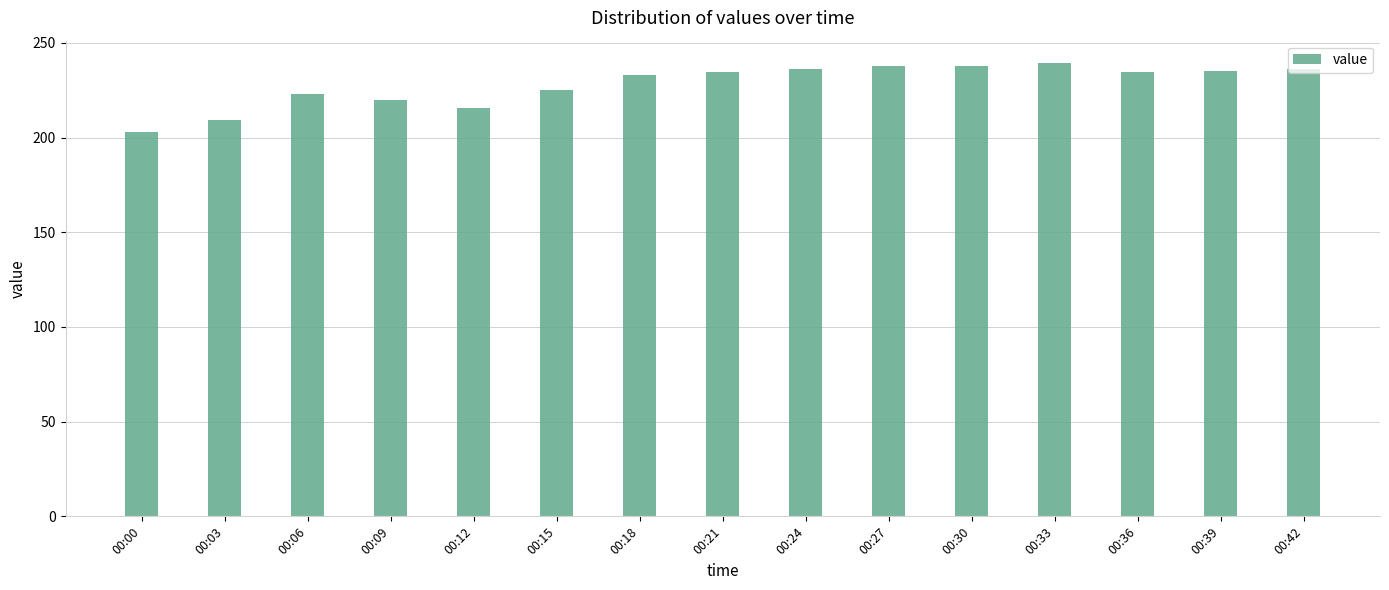

Is it true that the value at 00:21 is 93.1?

False